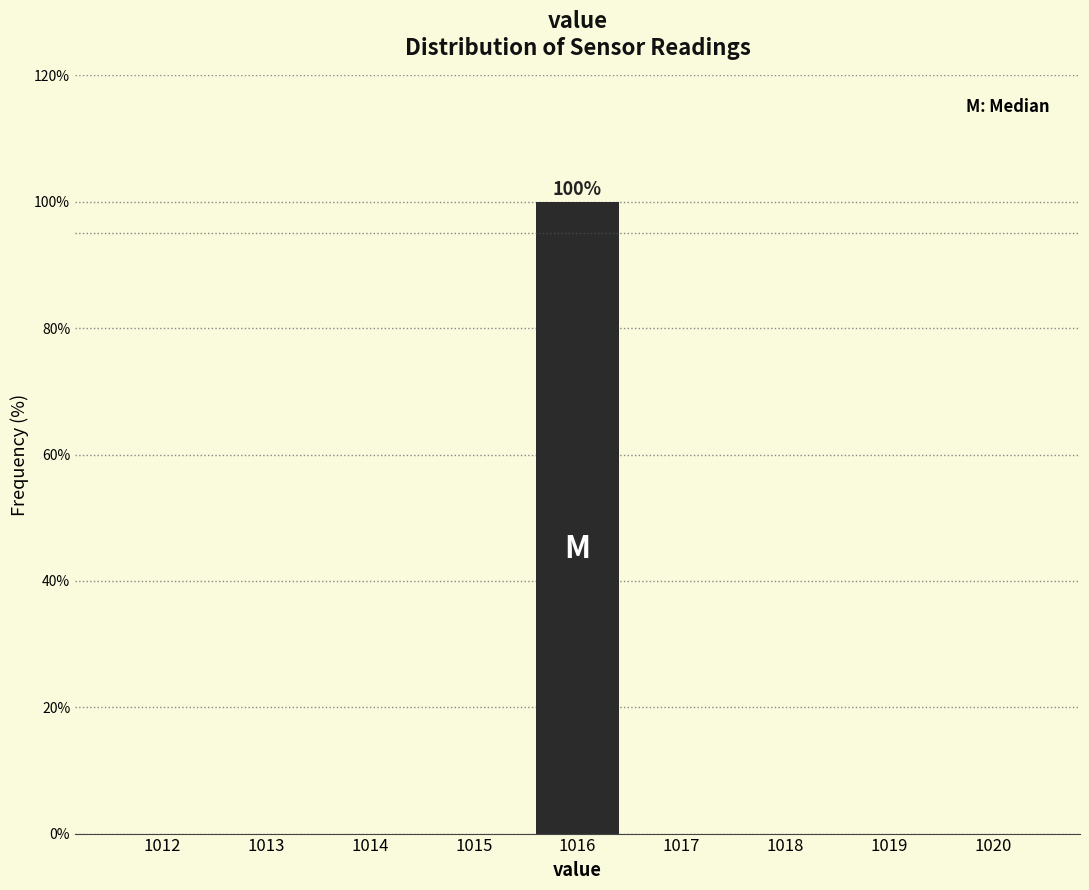

Reading left to right, extract all data points from this chart.

1012=0	1013=0	1014=0	1015=0	1016=100	1017=0	1018=0	1019=0	1020=0